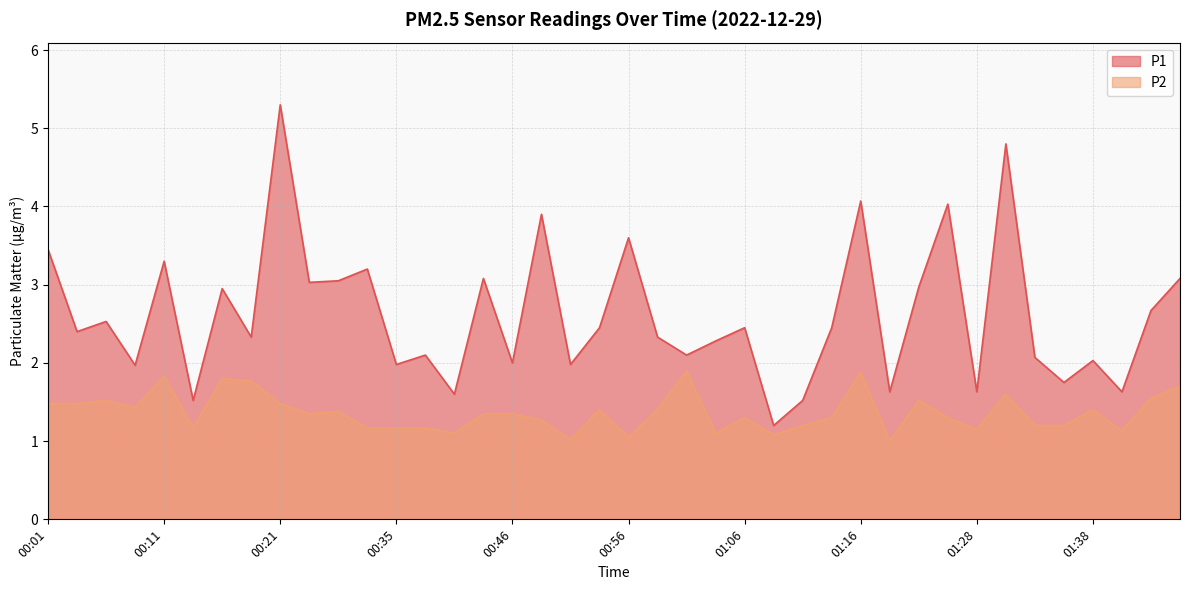

At 00:08, list the series in order from smallest to largest.

P2, P1